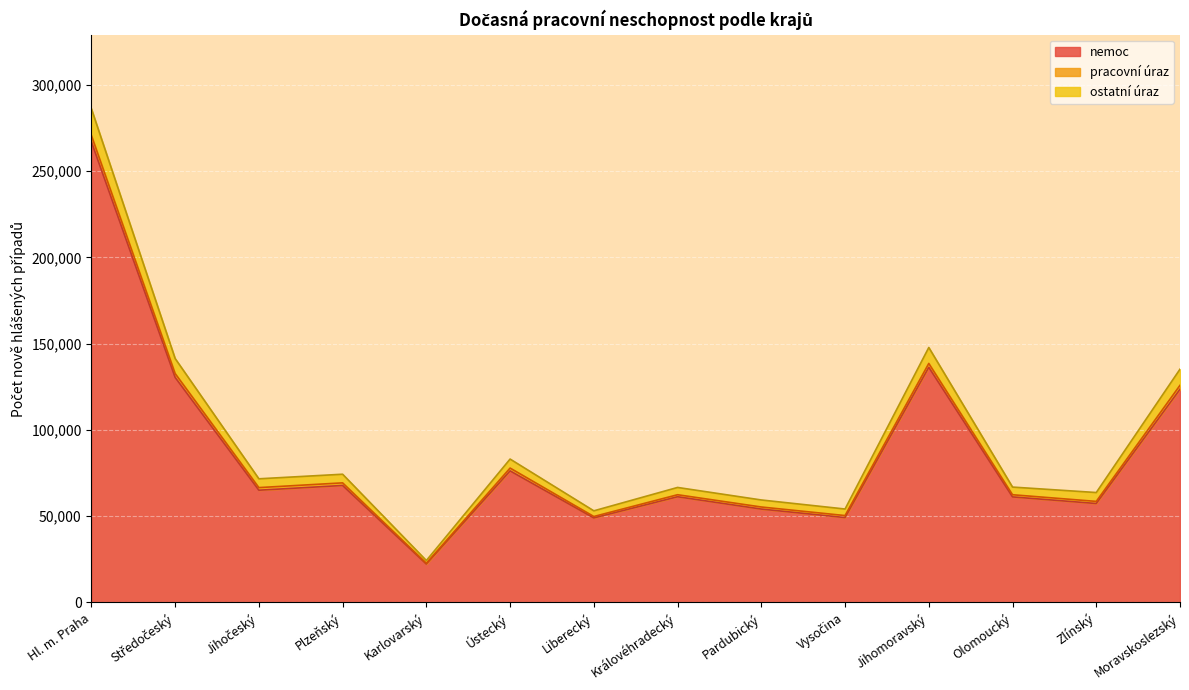

At which category does the chart reach its minimum across all series?

Karlovarský